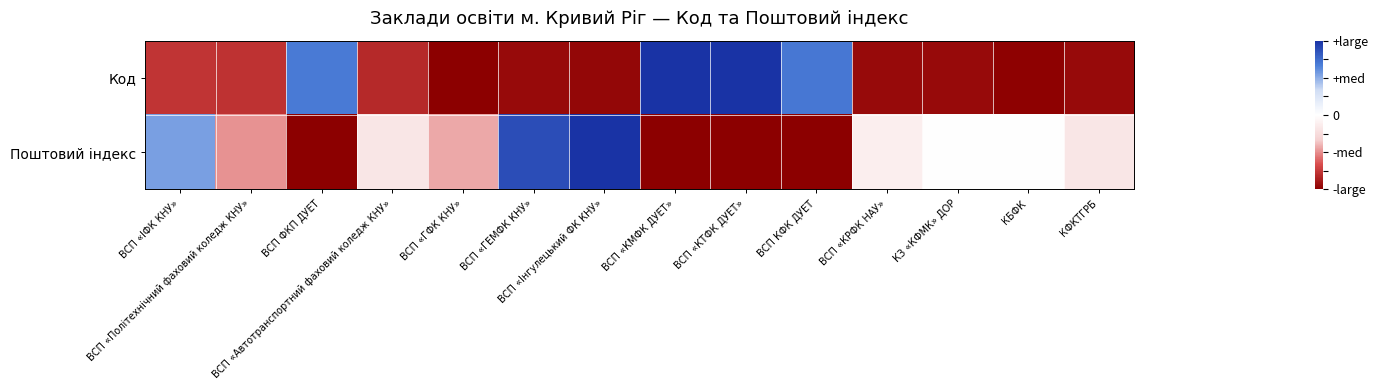

How many data points does each series have?

14